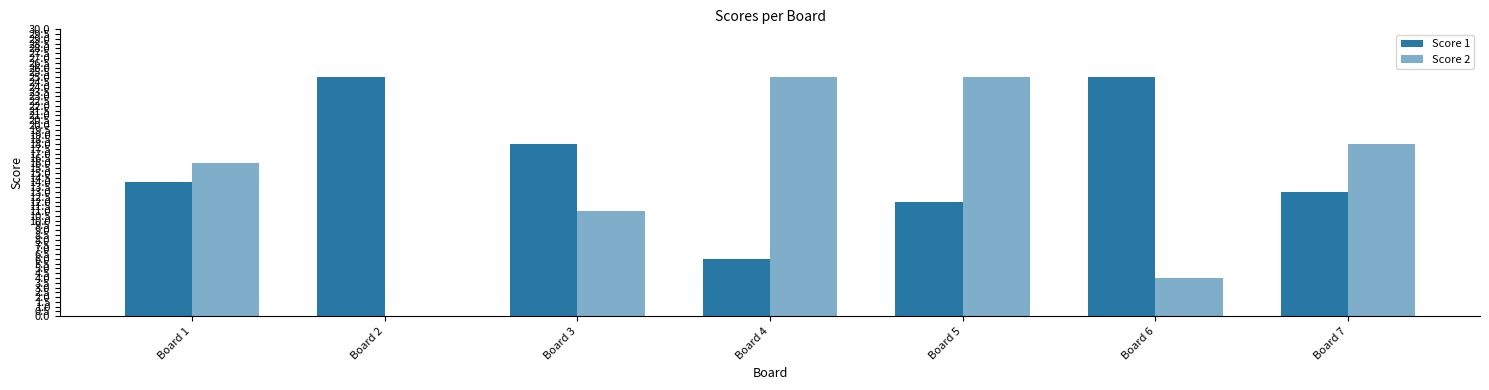

Is the value of Score 2 at Board 2 greater than the value of Score 1 at Board 3?

No